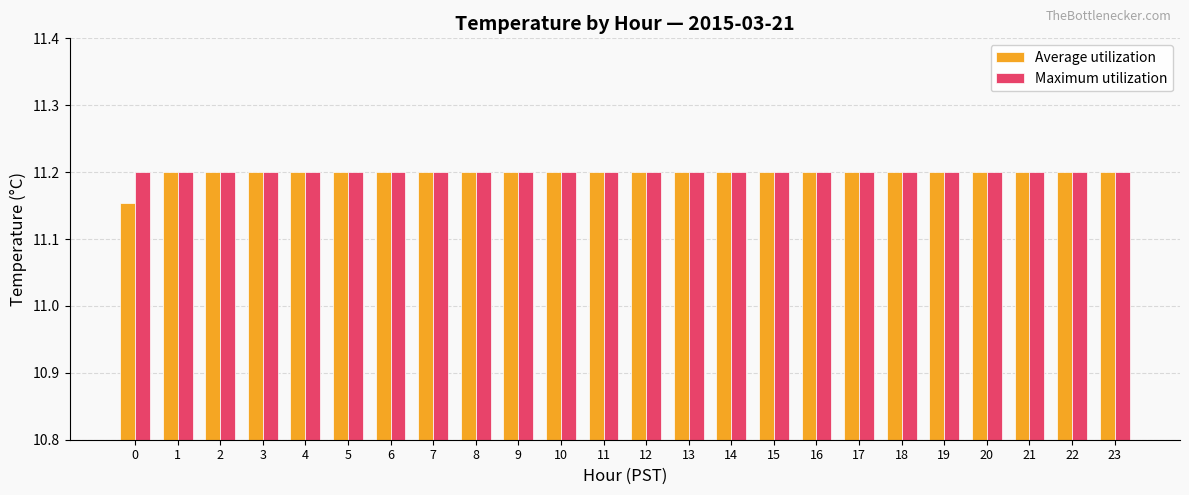

What is the sum of the Maximum utilization values at 6 and 23?

22.4